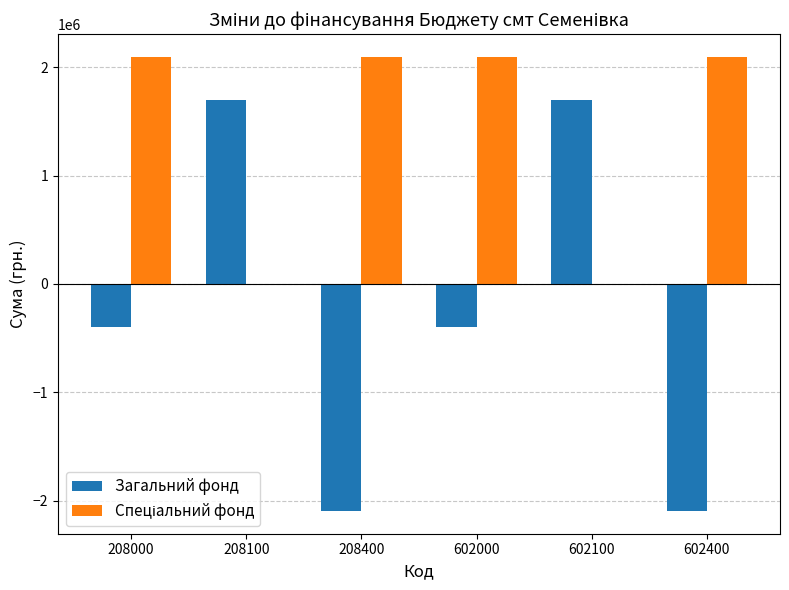

Between 208400 and 602100, which series saw the biggest shift?

Загальний фонд